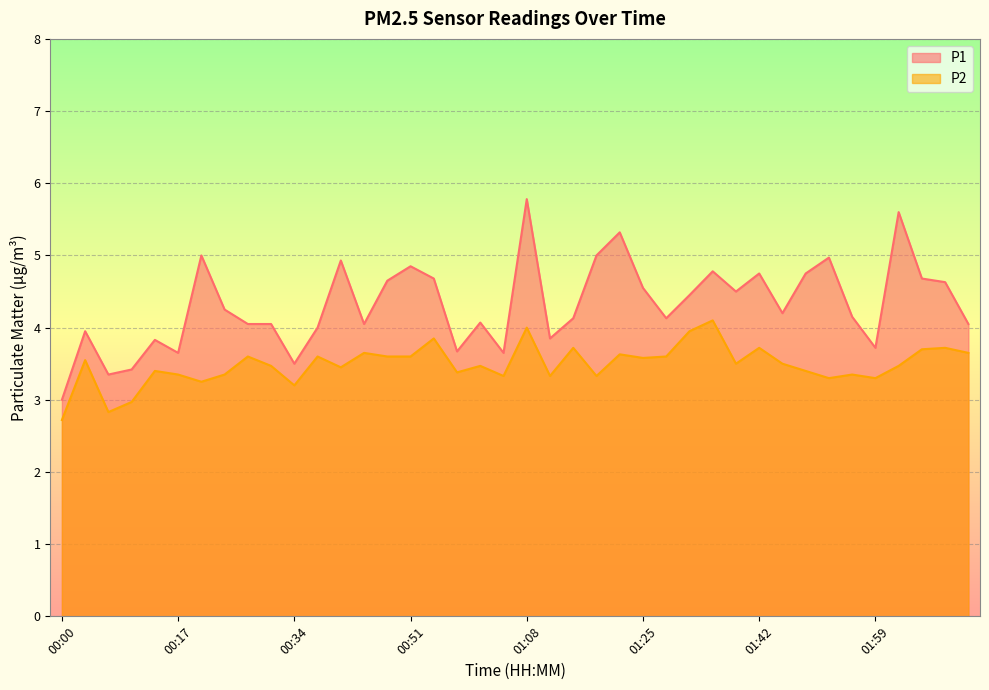

What is the average value of the P1 series?

4.3